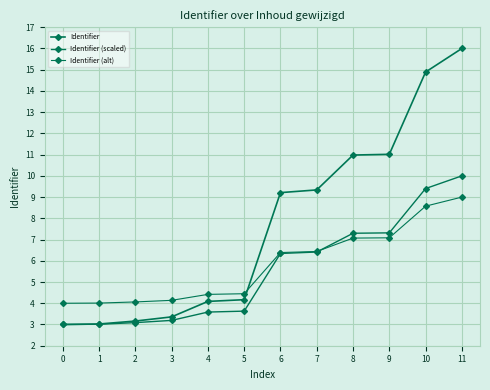

How many lines are shown in the chart?

3